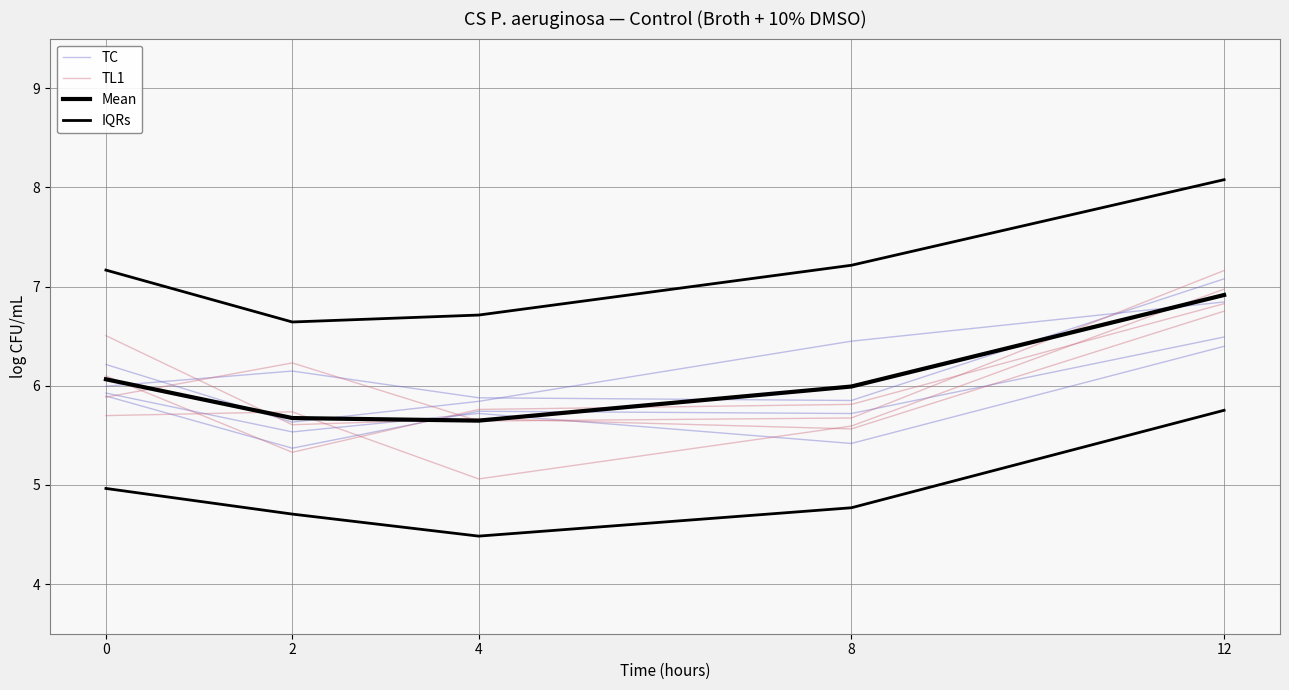

Rank the categories by IQRs value from highest to lowest.

12, 8, 0, 4, 2